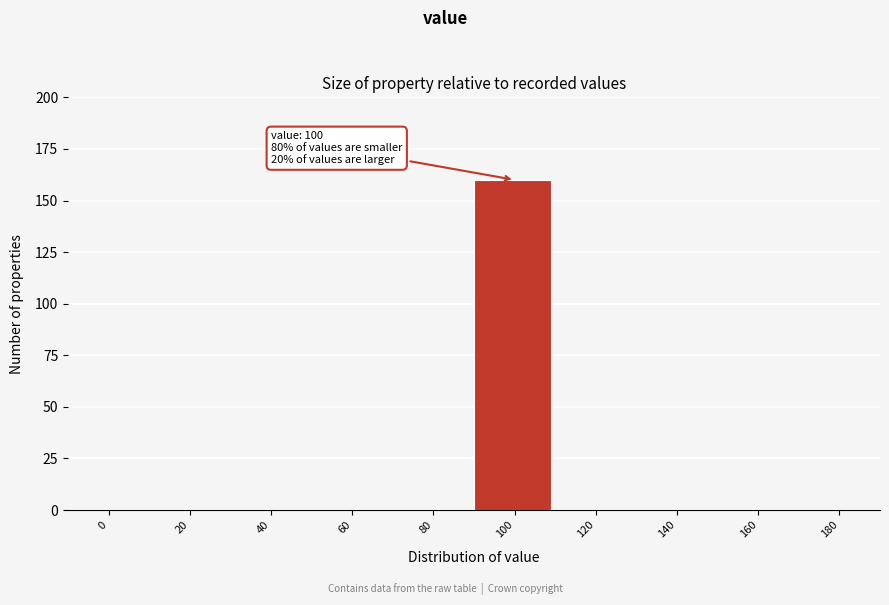

Reading left to right, transcribe all the data shown in this chart.

0=0	20=0	40=0	60=0	80=0	100=160	120=0	140=0	160=0	180=0